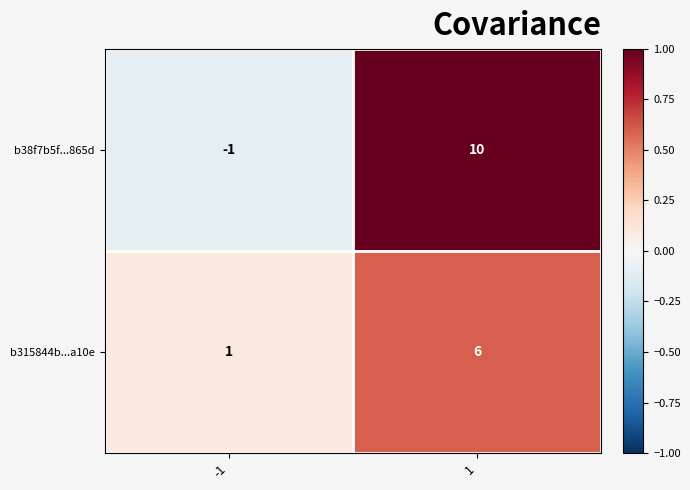

What is the spread (max minus min) of values at 1?

4